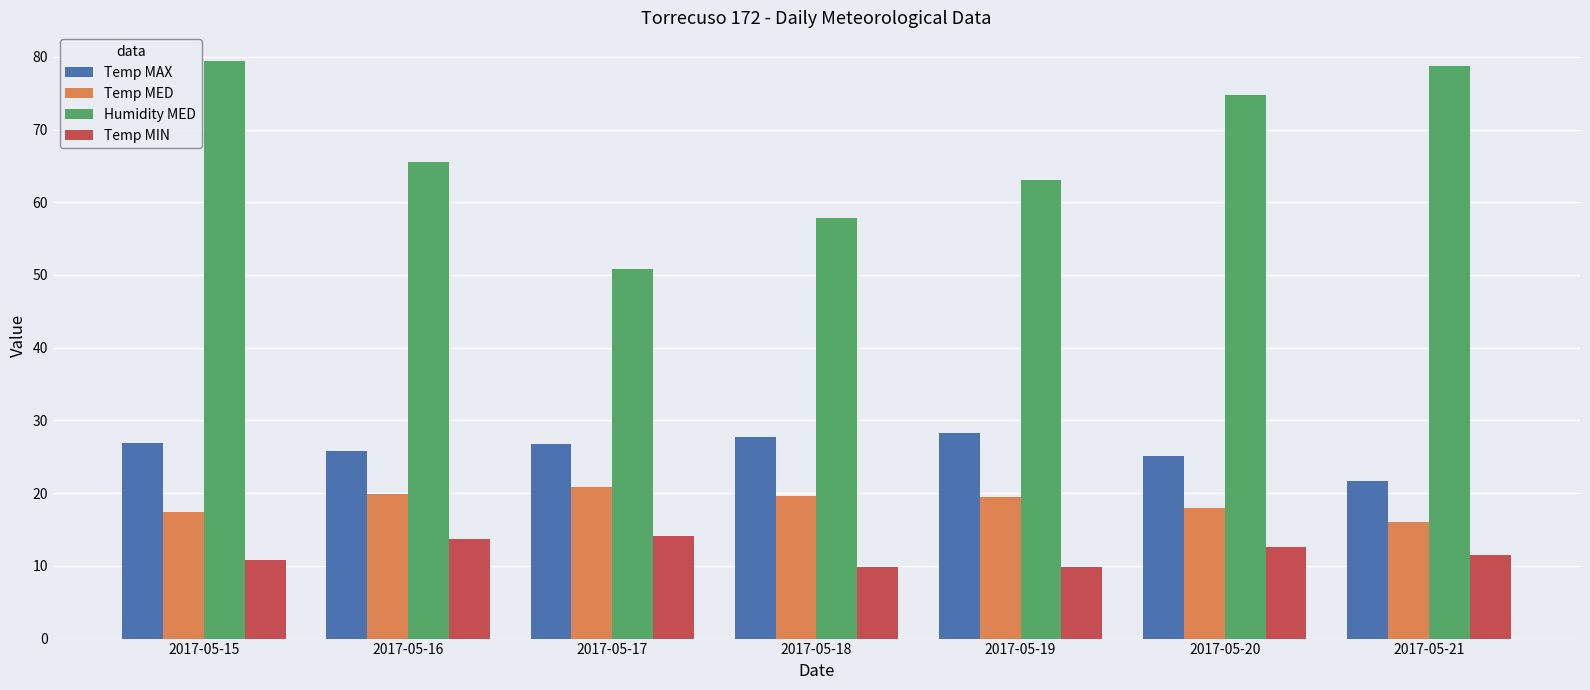

What is the maximum value shown in the chart?

79.4